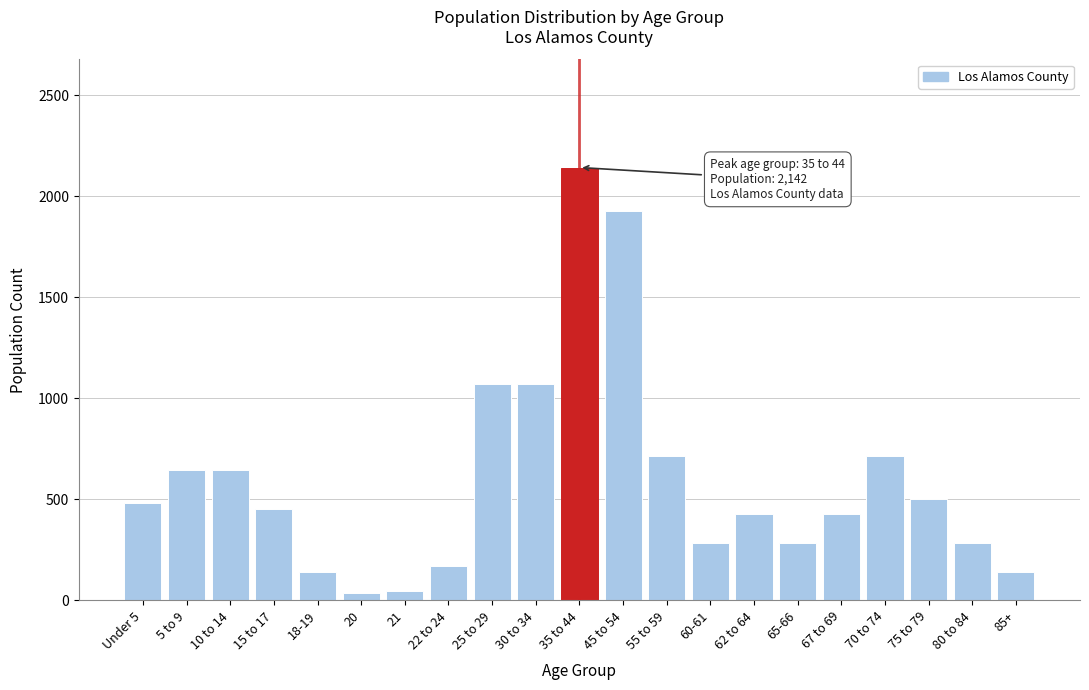

What is the label of the 19th bar from the right?

10 to 14